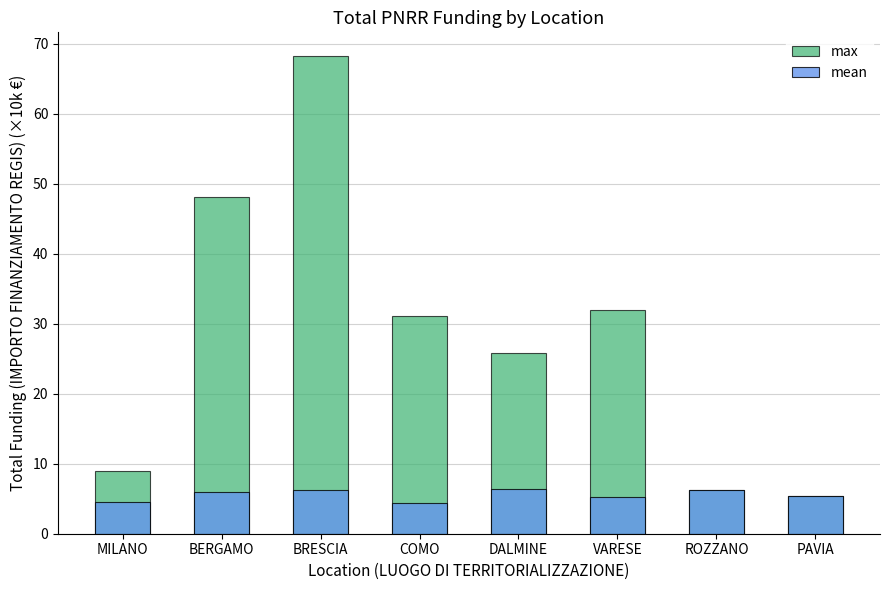

How many series are shown in this chart?

2